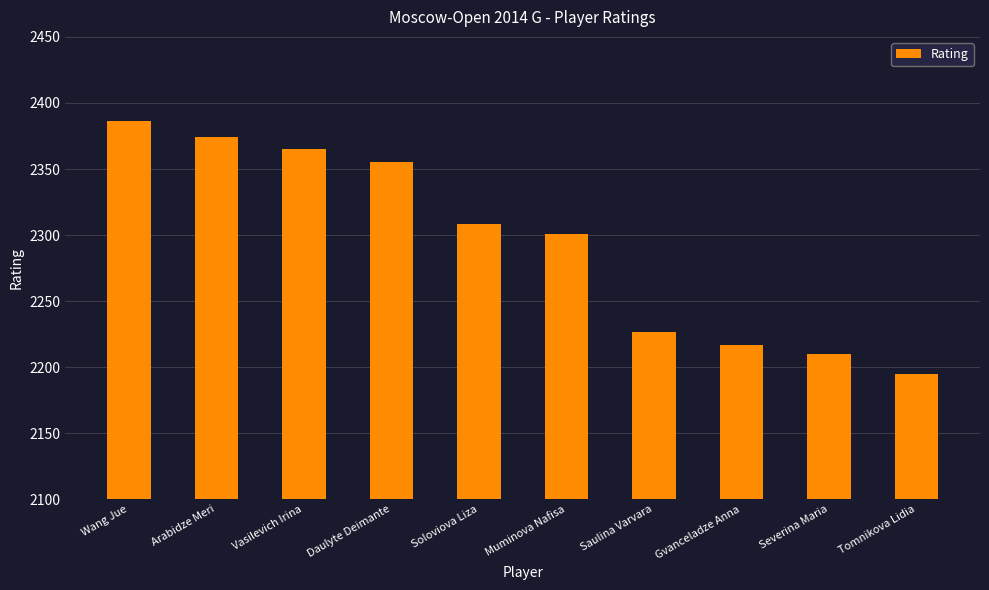

Rank the categories by value from lowest to highest.

Tomnikova Lidia, Severina Maria, Gvanceladze Anna, Saulina Varvara, Muminova Nafisa, Soloviova Liza, Daulyte Deimante, Vasilevich Irina, Arabidze Meri, Wang Jue